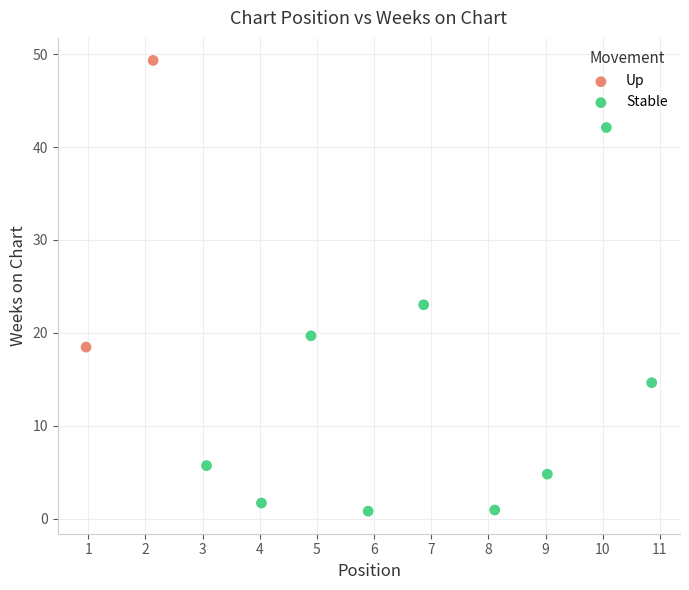

What are all the series names shown in the legend?

Up, Stable